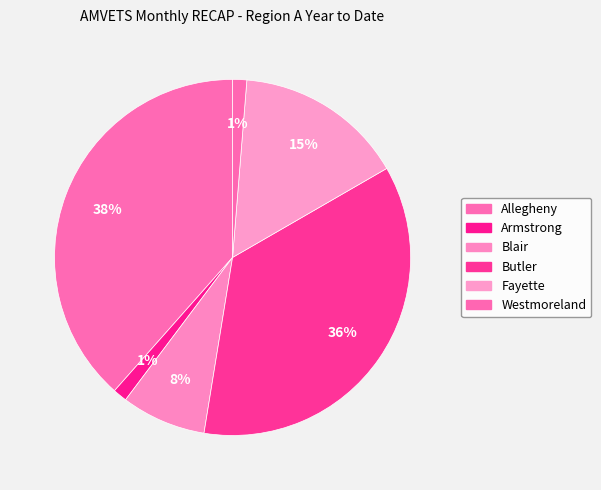

Does Fayette represent more than half of the total?

No